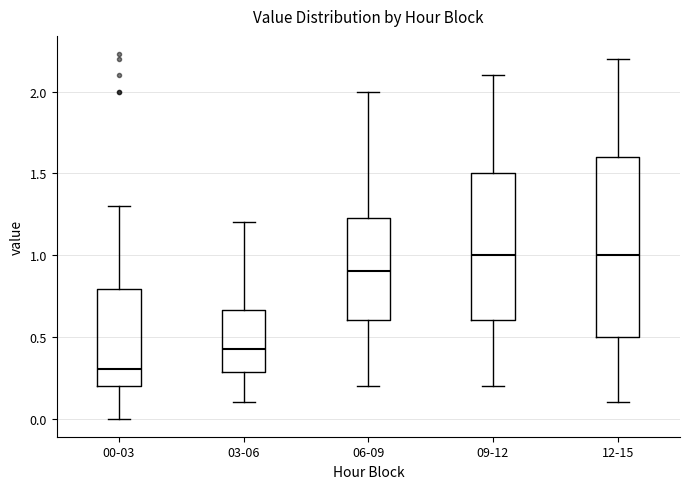

Where is the lower edge of the box for 00-03 on the y-axis? The values are not printed on the chart, so give them approximately, as read against the axis.

0.20